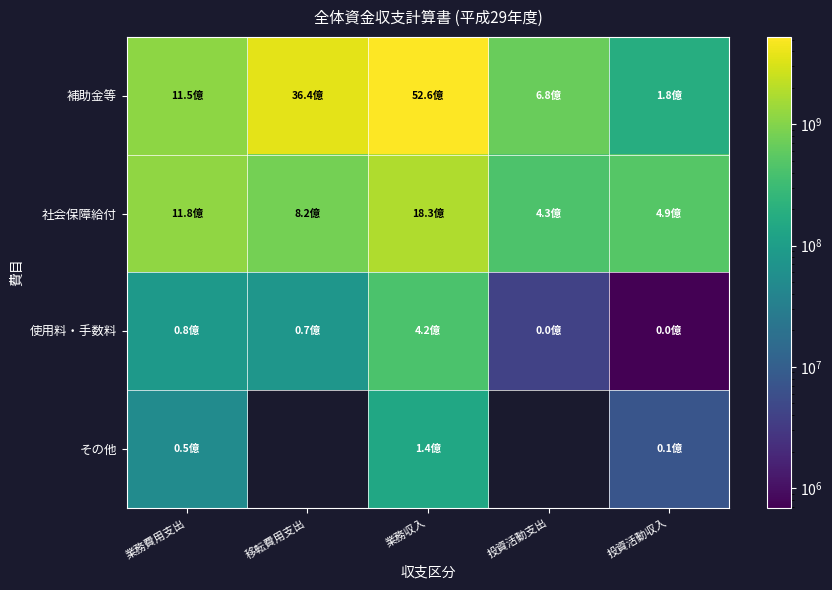

What is the smallest value displayed?

686100.0